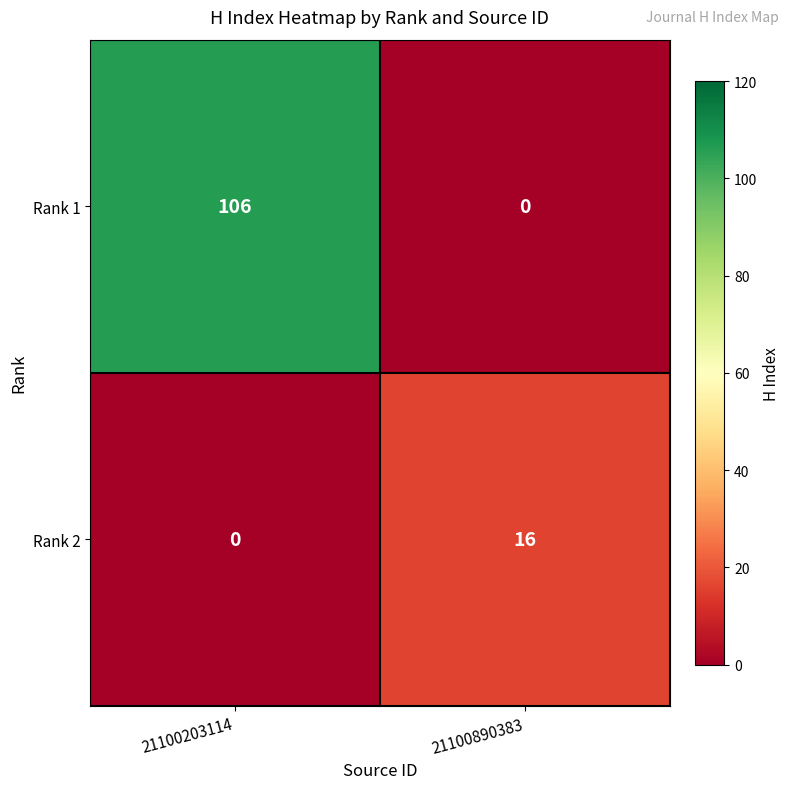

Is it true that Rank 2 equals 0 at 21100203114?

True